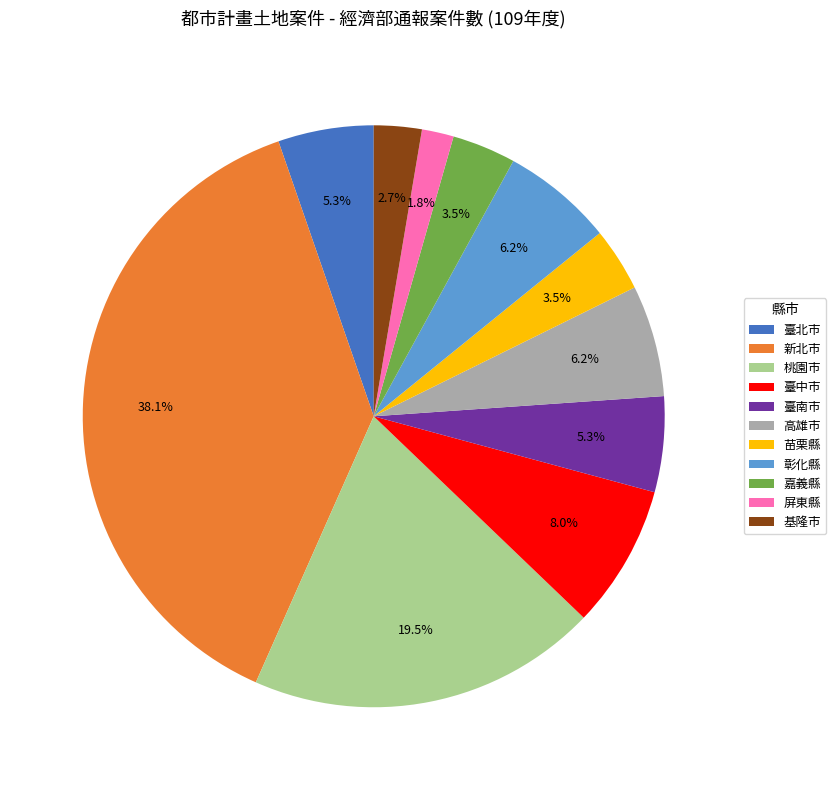

Which has a higher value, 新北市 or 高雄市?

新北市